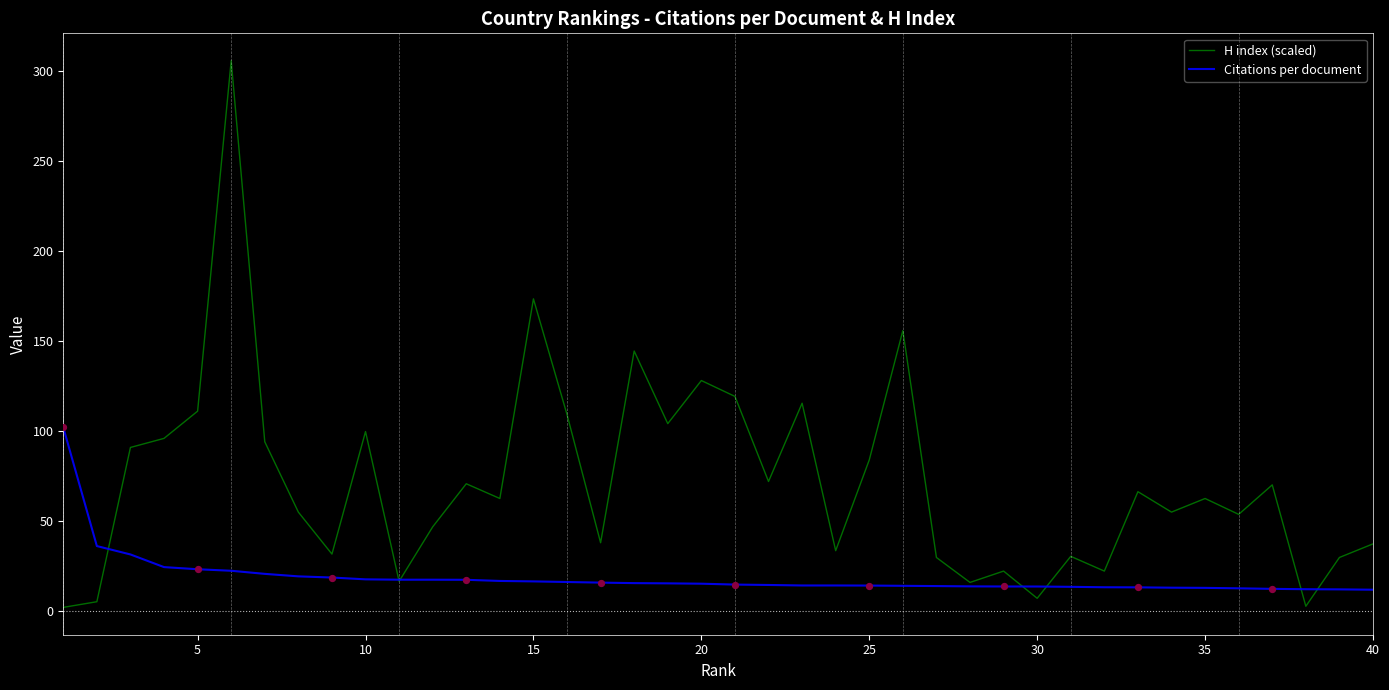

Which series has the largest total across all categories?

H index (scaled)